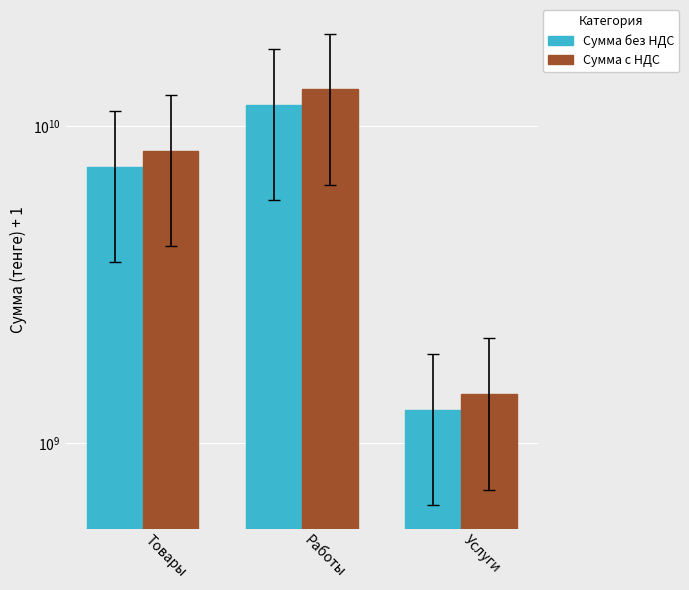

Reading left to right, transcribe all the data shown in this chart.

Сумма без НДС: 7442233635.2	11644533996.0	1273659001.0
Сумма с НДС: 8335301671.3	13041878075.4	1426498081.0